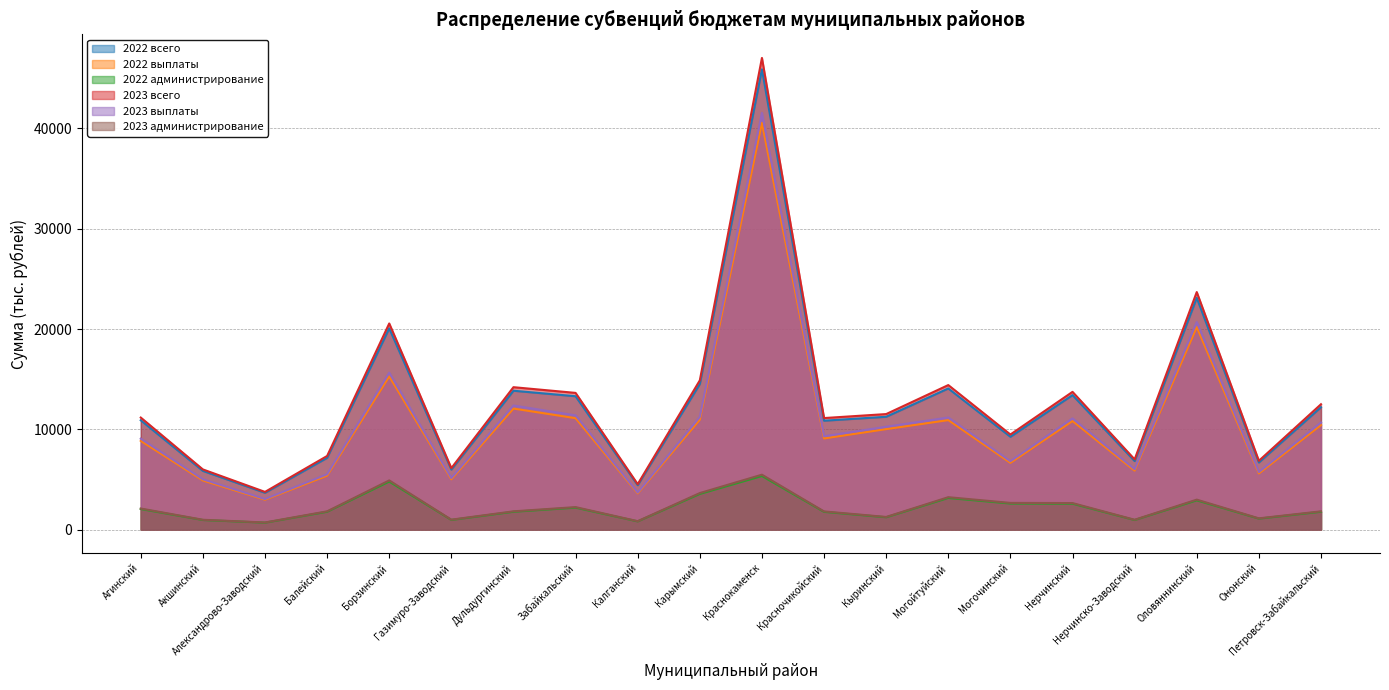

Does the chart display data point markers on the line(s)?

No